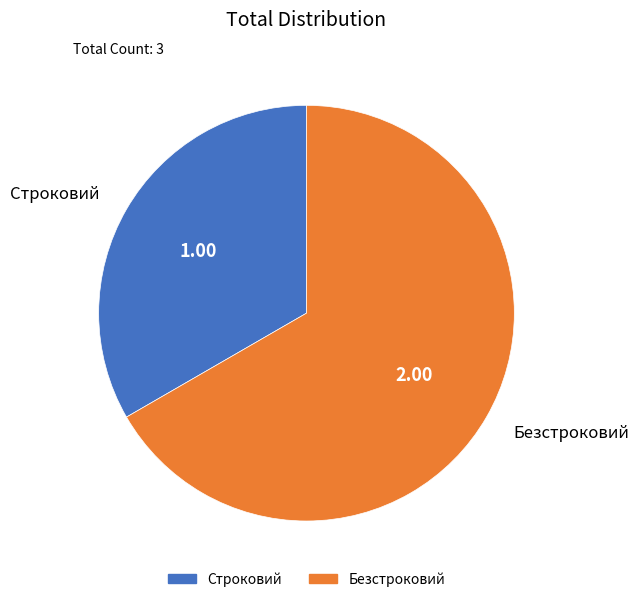

Is it true that Безстроковий is 67% of the pie?

True